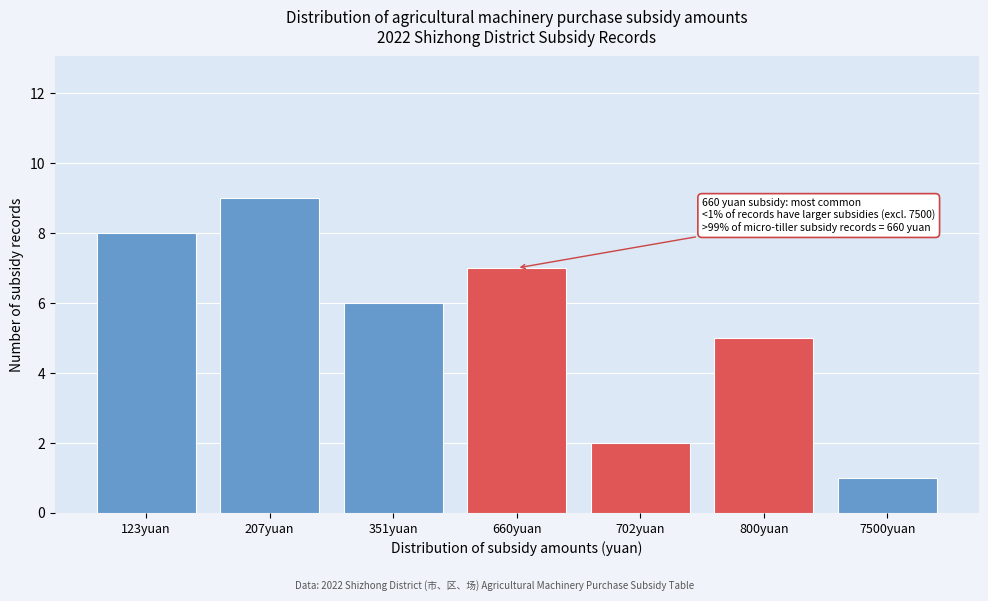

Reading right to left, what are all the values shown in this chart?

1	5	2	7	6	9	8